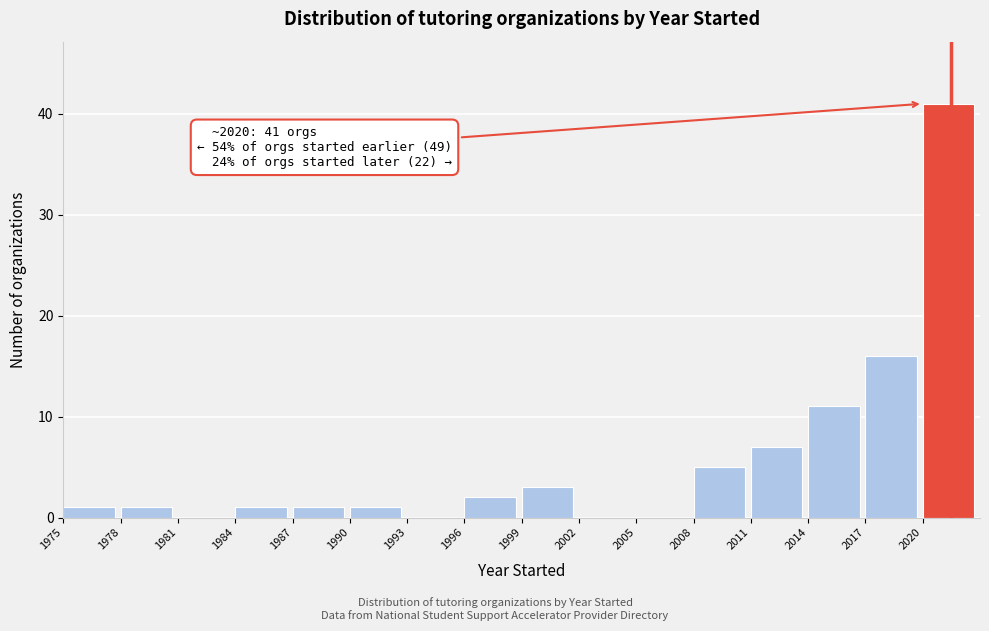

Which range on the x-axis has the tallest bar?

2020 to 2023